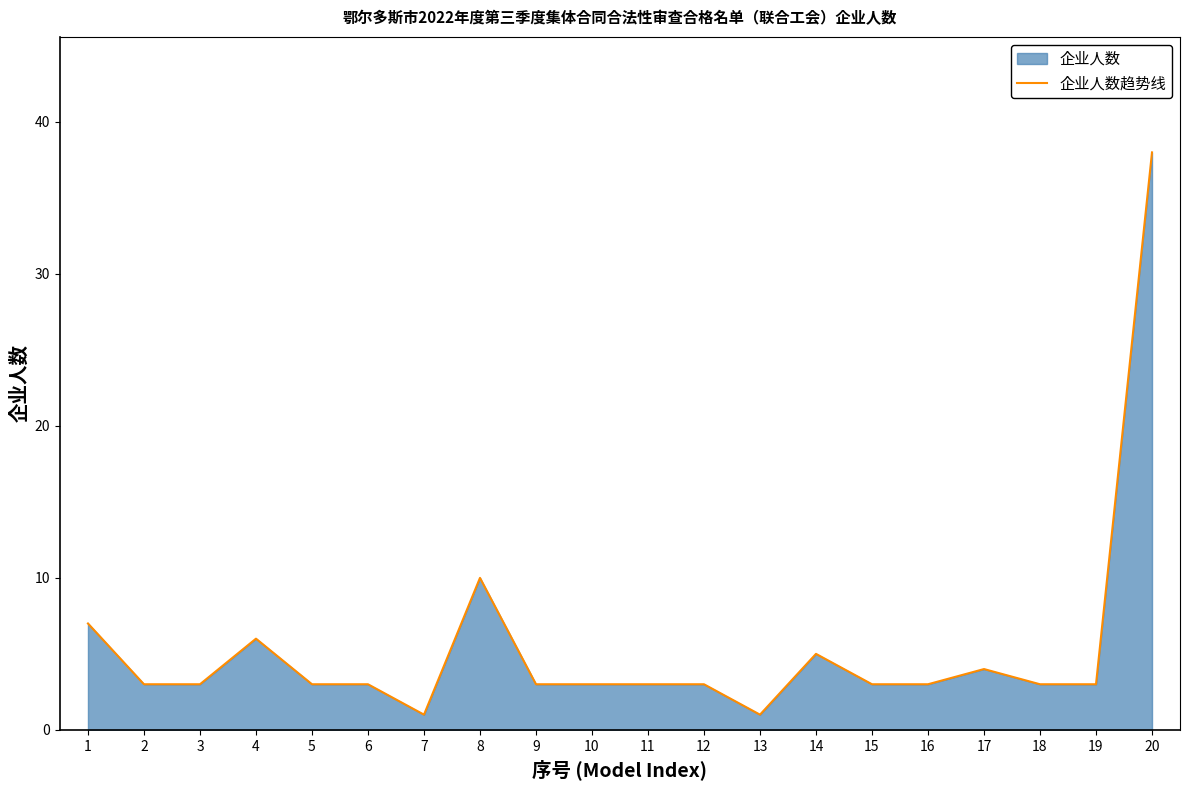

What is the change in value from 1 to 4?

-1